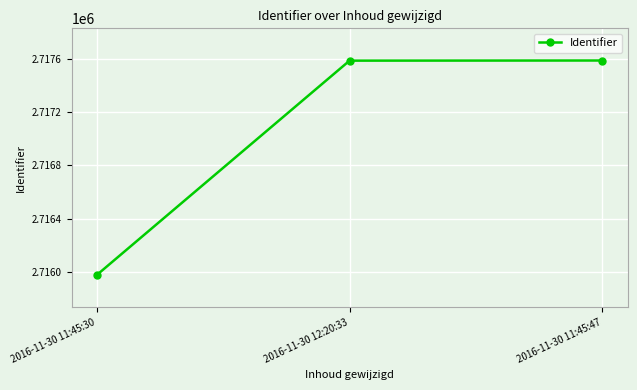

The value at 2016-11-30 11:45:30 is 4800135. True or false?

False